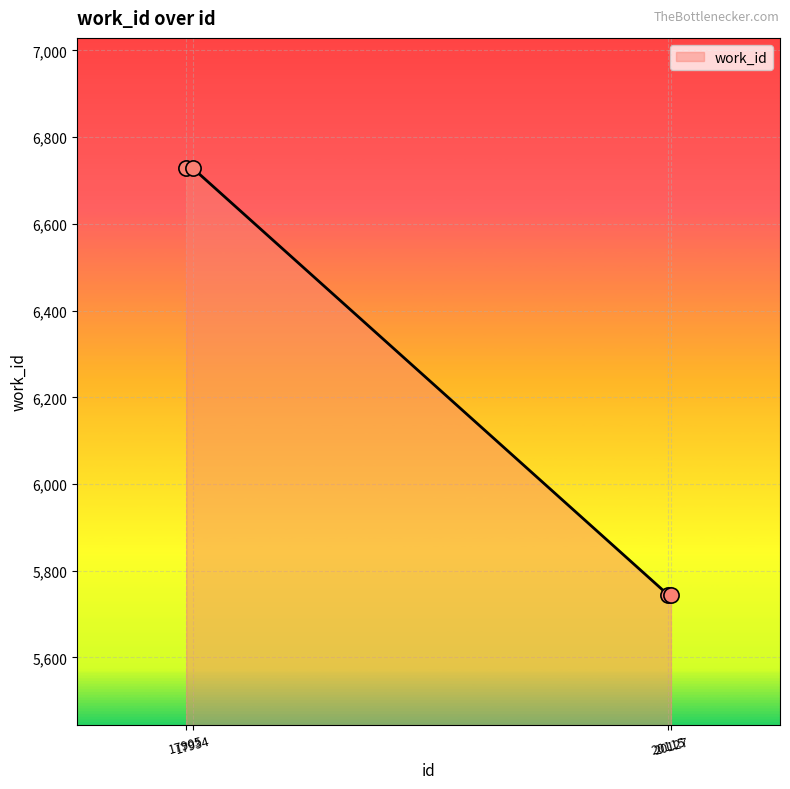

What is the greatest value displayed?

6729